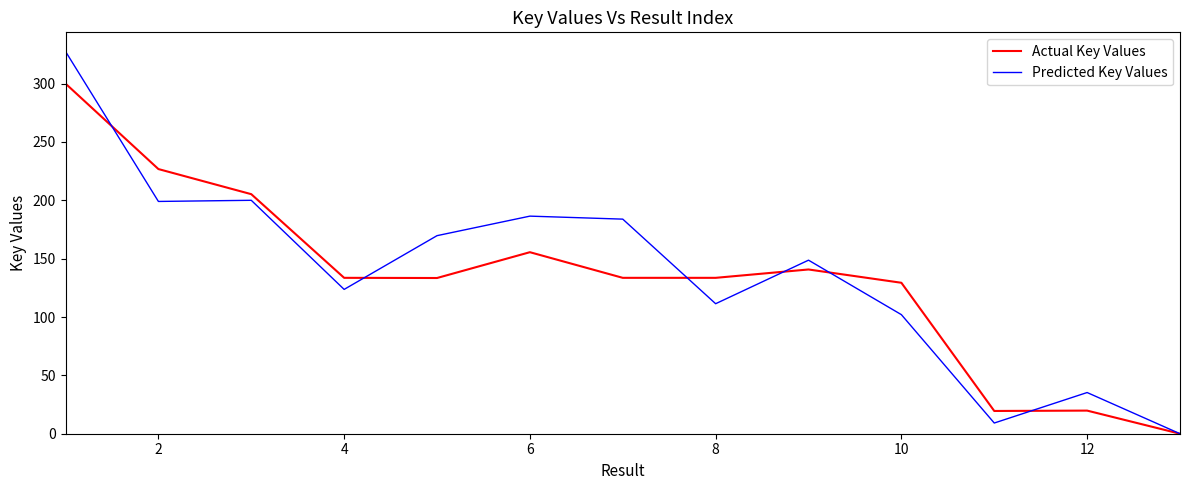

What is the maximum value shown in the chart?

327.5